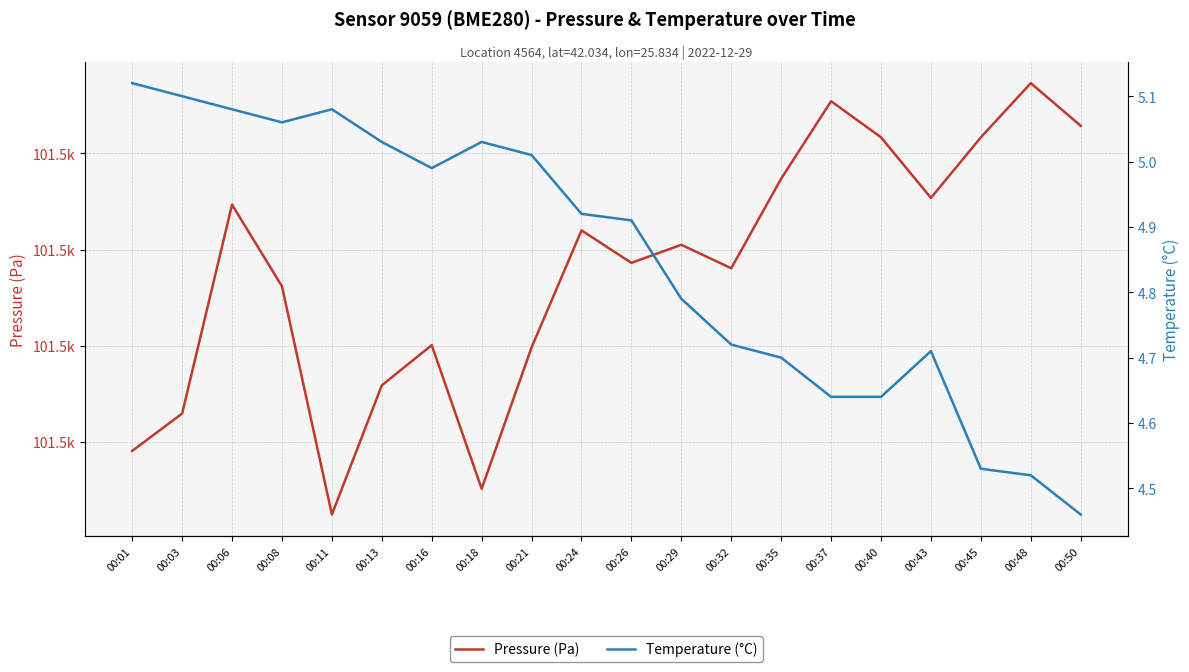

What is the value of the Pressure (Pa) point at the 5th from the left?

101486.2